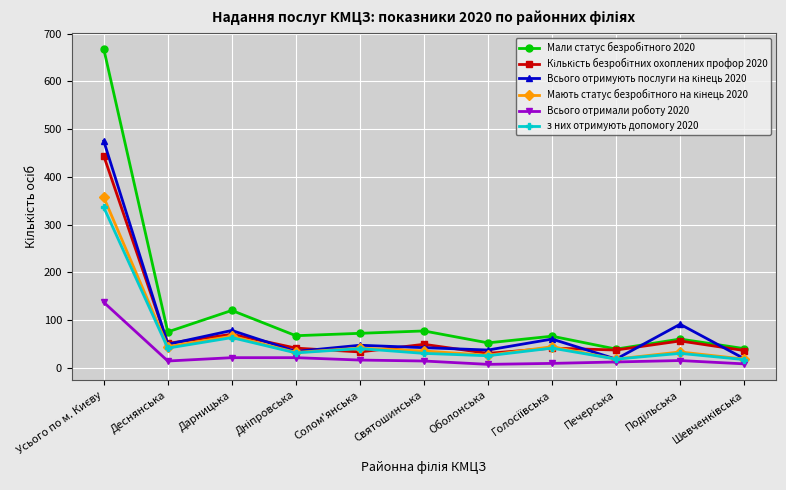

What is the value of the Всього отримали роботу 2020 point at the 1st from the left?

137